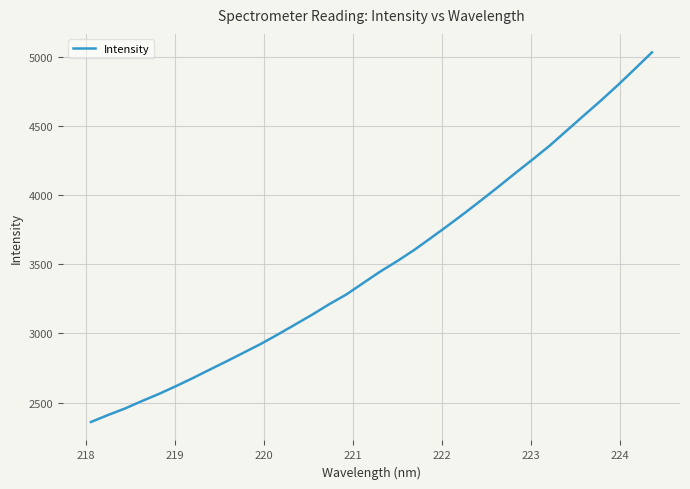

What is the minimum value shown in the chart?

2359.0